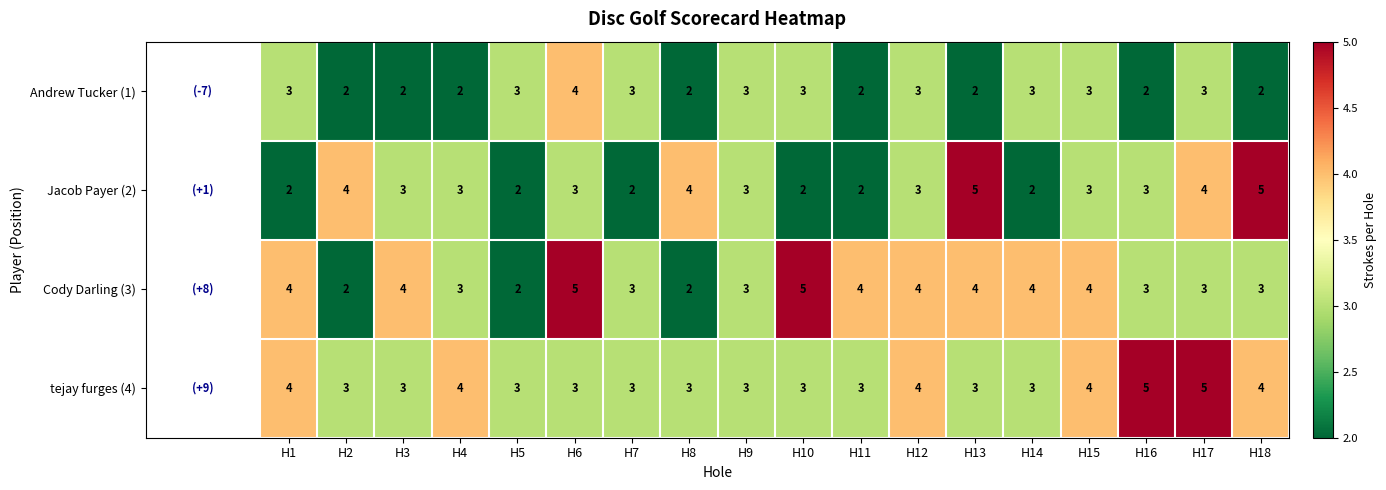

What is the maximum value for Jacob Payer (2)?

5